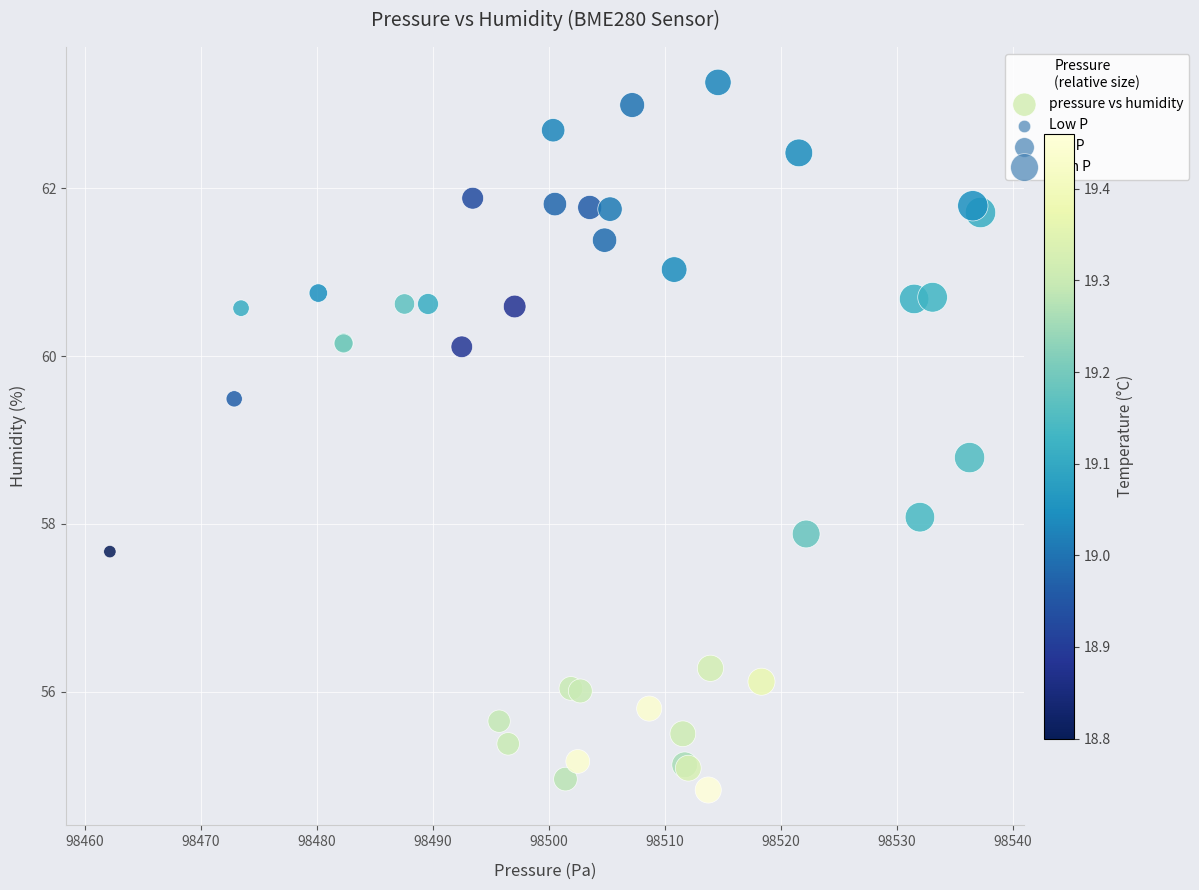

What Y value in the scatter plot is closest to 59?

58.8